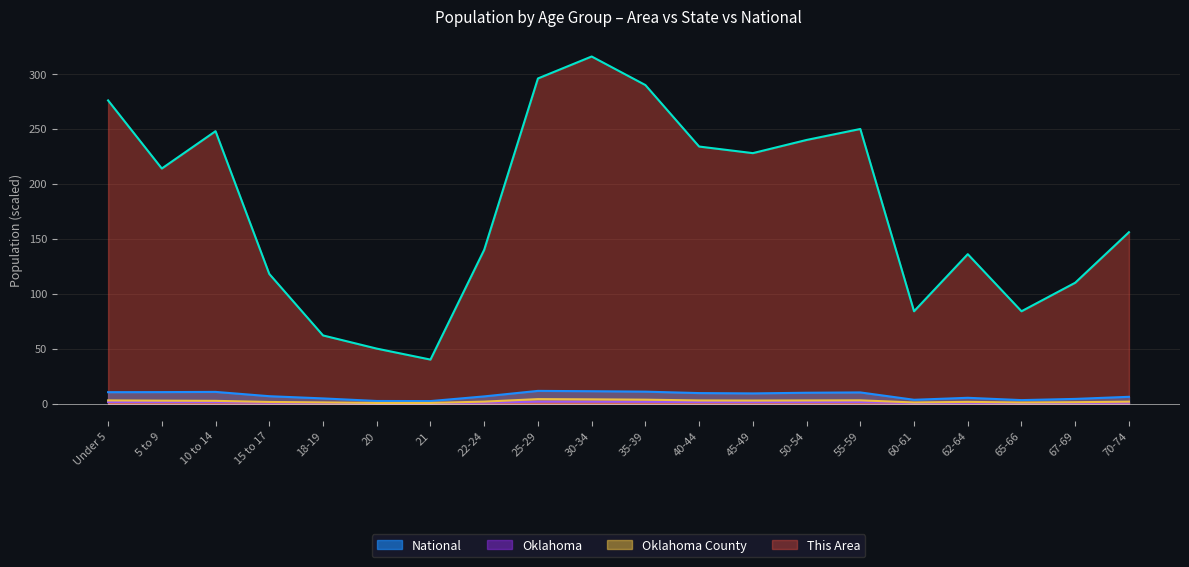

Reading left to right, what are all the values shown in this chart?

This Area: Under 5=276.0	5 to 9=214.0	10 to 14=248.0	15 to 17=118.0	18-19=62.0	20=50.0	21=40.0	22-24=140.0	25-29=296.0	30-34=316.0	35-39=290.0	40-44=234.0	45-49=228.0	50-54=240.0	55-59=250.0	60-61=84.0	62-64=136.0	65-66=84.0	67-69=110.0	70-74=156.0
Oklahoma County: Under 5=2.8	5 to 9=2.6	10 to 14=2.4	15 to 17=1.4	18-19=1.0	20=0.5	21=0.5	22-24=1.7	25-29=4.0	30-34=3.8	35-39=3.5	40-44=2.8	45-49=2.7	50-54=2.8	55-59=2.9	60-61=0.9	62-64=1.5	65-66=0.9	67-69=1.2	70-74=1.7
Oklahoma: Under 5=1.3	5 to 9=1.3	10 to 14=1.3	15 to 17=0.8	18-19=0.6	20=0.3	21=0.3	22-24=0.8	25-29=1.7	30-34=1.7	35-39=1.6	40-44=1.3	45-49=1.3	50-54=1.3	55-59=1.4	60-61=0.5	62-64=0.7	65-66=0.4	67-69=0.6	70-74=0.8
National: Under 5=10.3	5 to 9=10.4	10 to 14=10.6	15 to 17=6.7	18-19=4.6	20=2.3	21=2.2	22-24=6.5	25-29=11.5	30-34=11.2	35-39=10.8	40-44=9.5	45-49=9.2	50-54=9.8	55-59=10.1	60-61=3.4	62-64=5.2	65-66=3.1	67-69=4.2	70-74=6.1